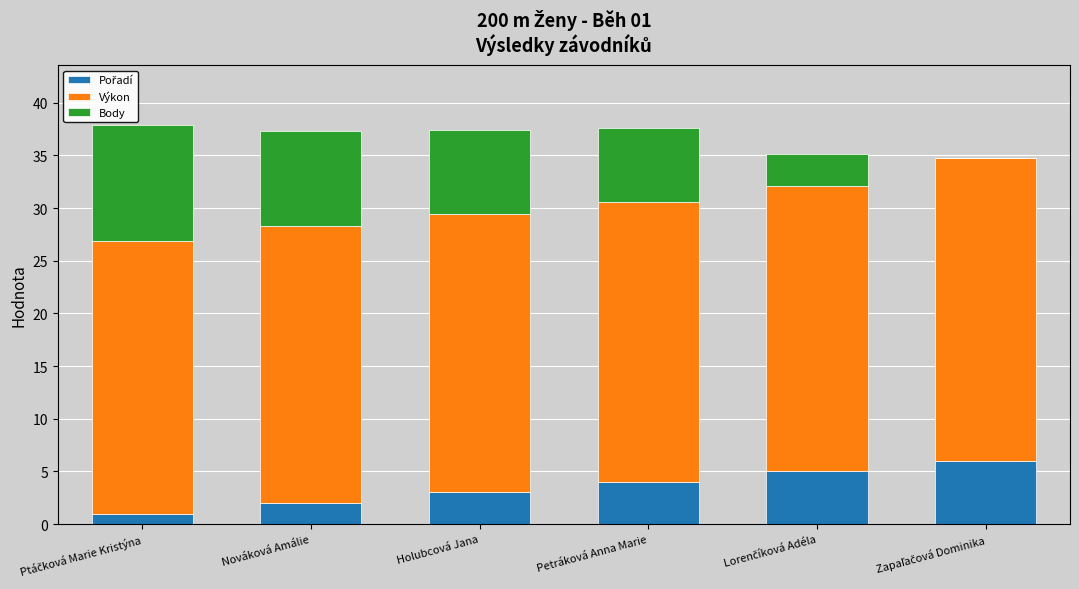

What is the total value across all series at Nováková Amálie?

37.3